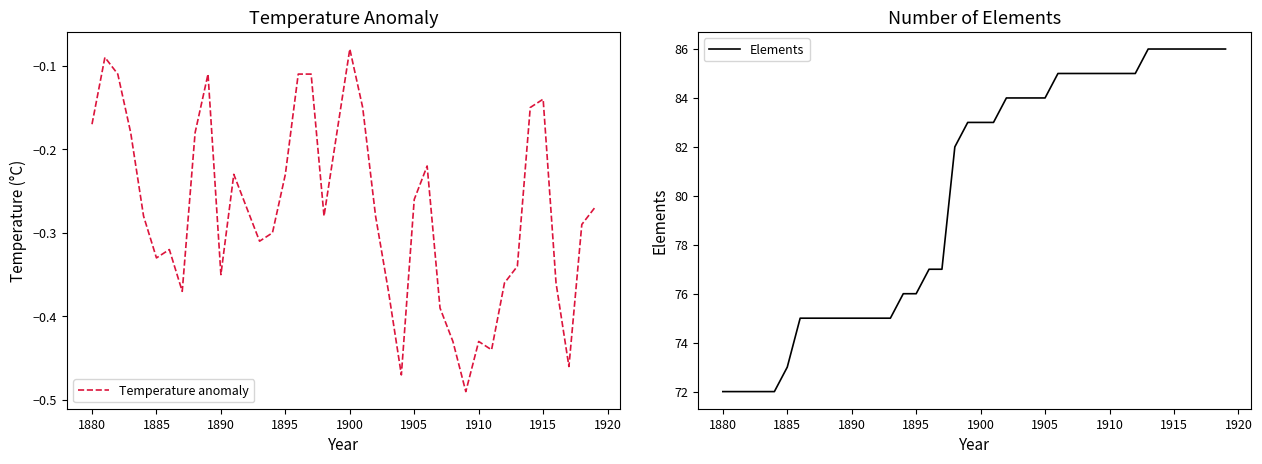

Which category has the highest value in the Temperature anomaly series?

1900